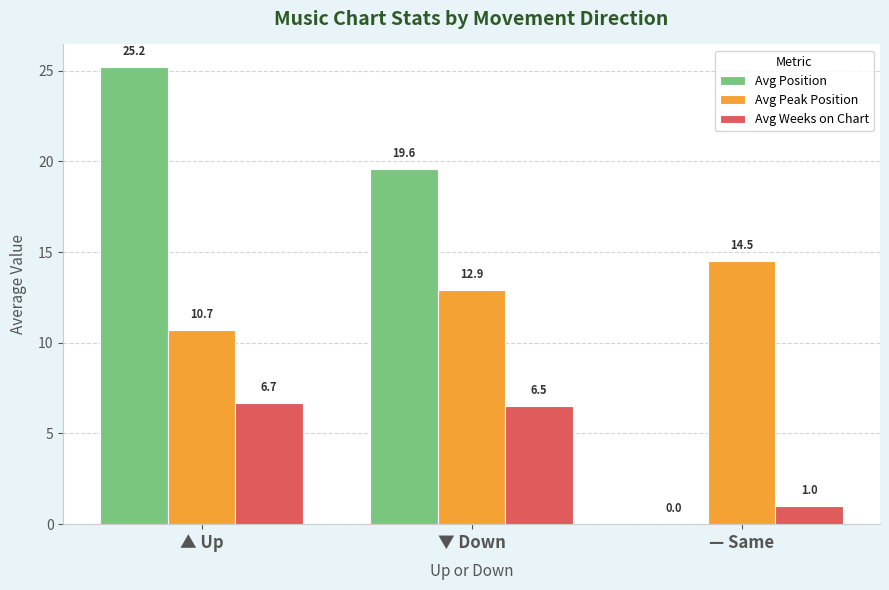

Which series has the largest total across all categories?

Avg Position